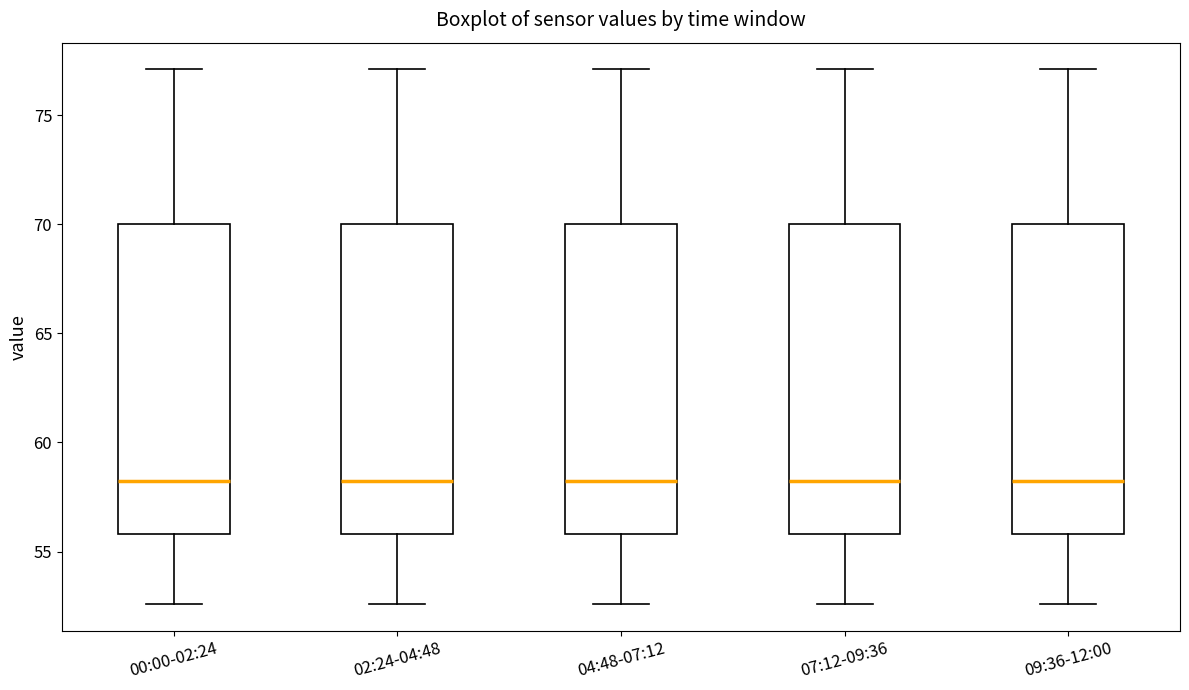

Reading left to right, read every box against the y-axis: the position of its median line, the range the box covers, and the ends of its whiskers. The values are not printed on the chart, so give them approximately, as read against the axis.

00:00-02:24: median 58.5, box 56.0 to 70.0, whiskers 52.5 to 77.0
02:24-04:48: median 58.5, box 56.0 to 70.0, whiskers 52.5 to 77.0
04:48-07:12: median 58.5, box 56.0 to 70.0, whiskers 52.5 to 77.0
07:12-09:36: median 58.5, box 56.0 to 70.0, whiskers 52.5 to 77.0
09:36-12:00: median 58.5, box 56.0 to 70.0, whiskers 52.5 to 77.0